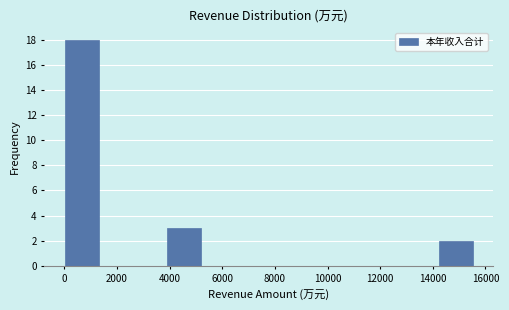

Which range on the x-axis has the tallest bar?

0 to 1200